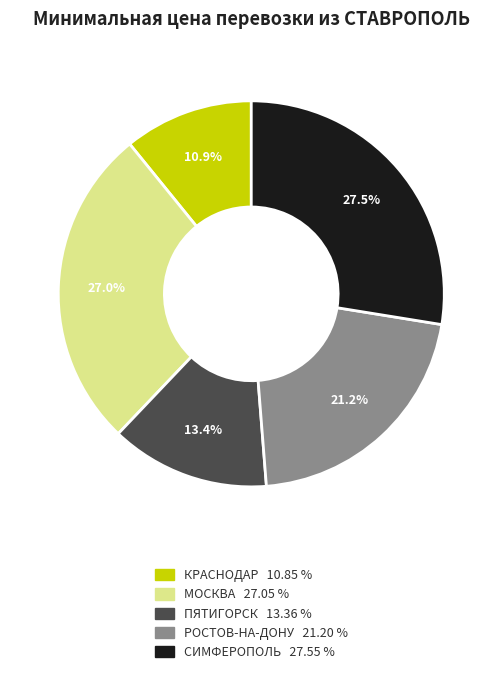

Rank the categories by value from highest to lowest.

СИМФЕРОПОЛЬ, МОСКВА, РОСТОВ-НА-ДОНУ, ПЯТИГОРСК, КРАСНОДАР